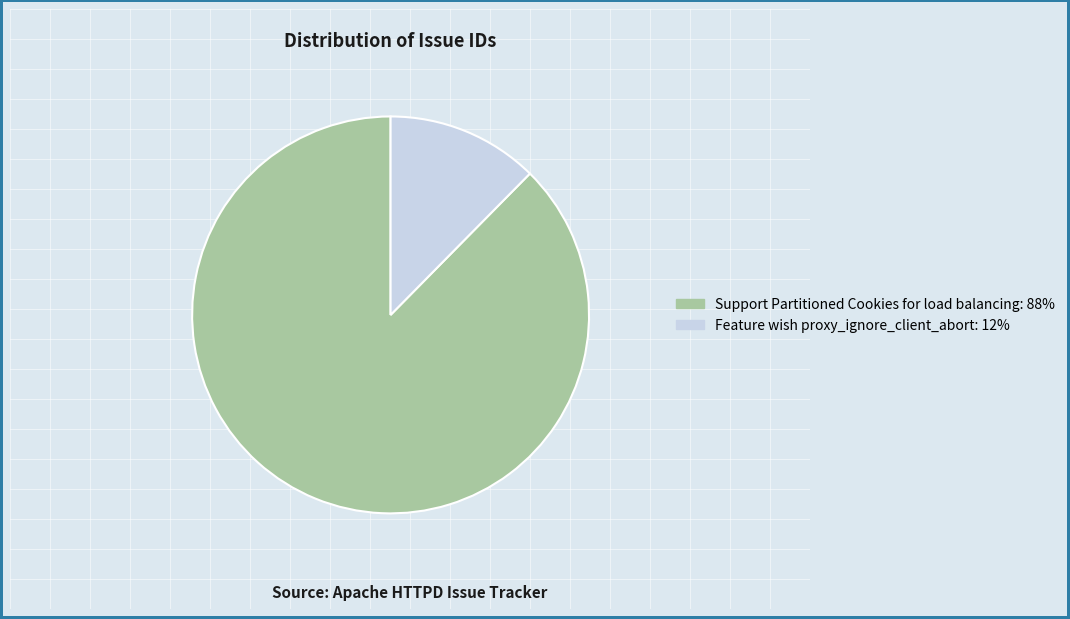

Is there any slice that represents more than half of the pie?

Yes